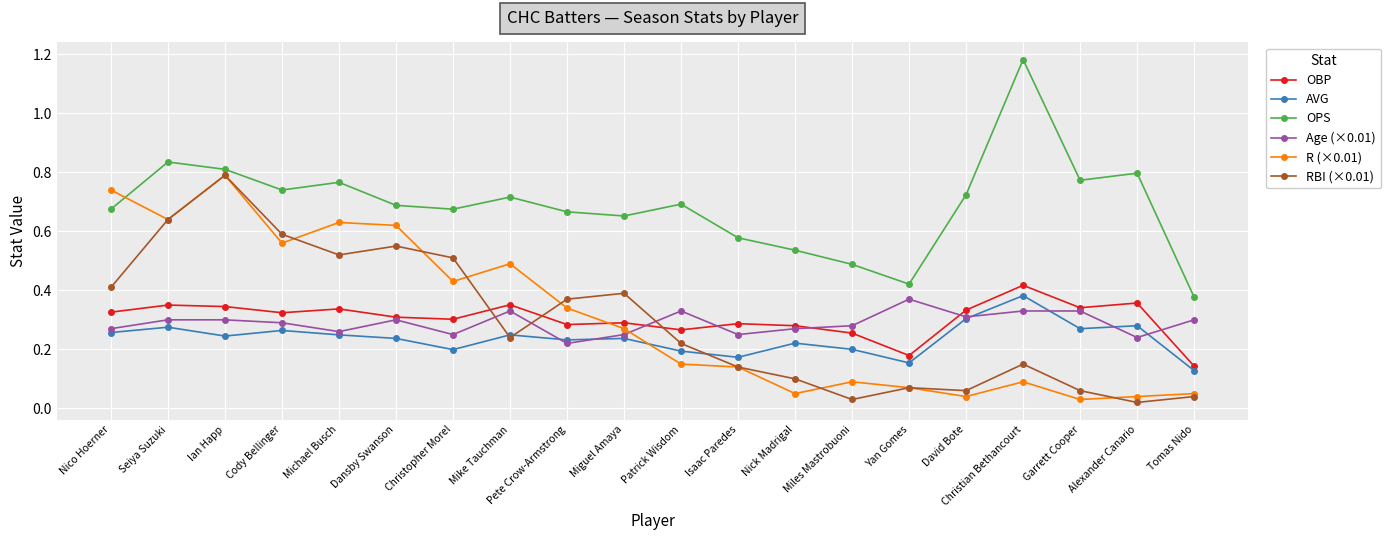

Where is the first local maximum for OPS?

Seiya Suzuki